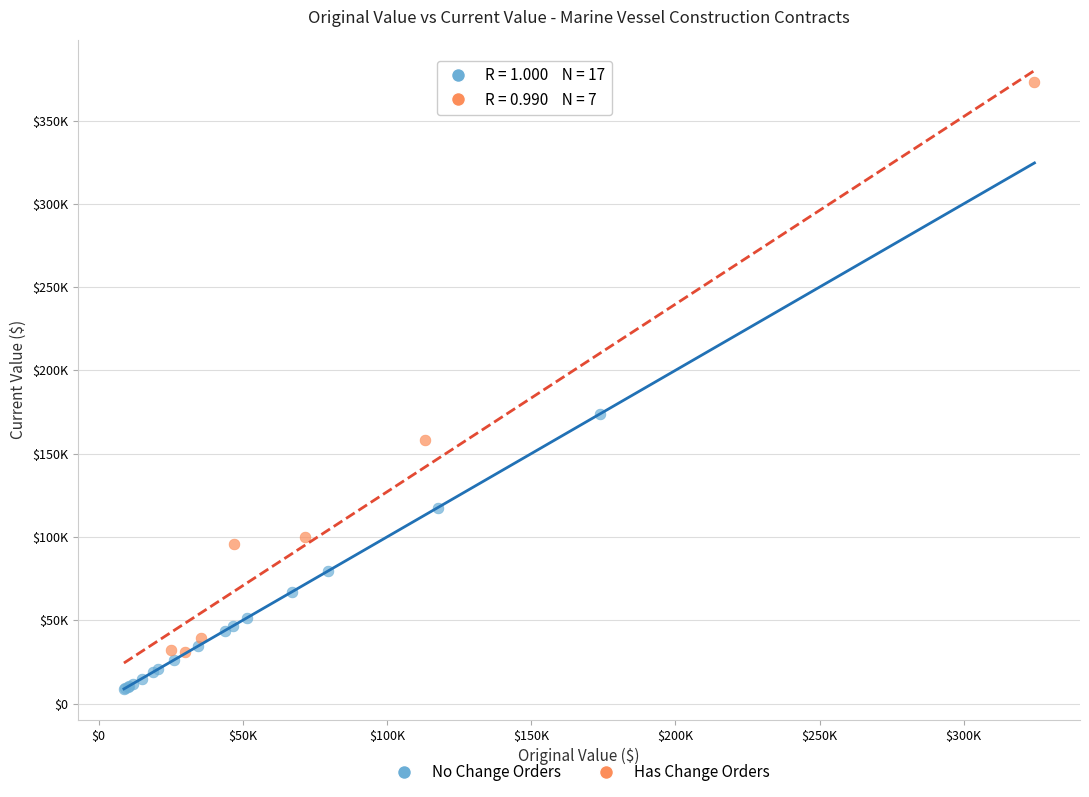

What are all the series names shown in the legend?

No Change Orders, Has Change Orders